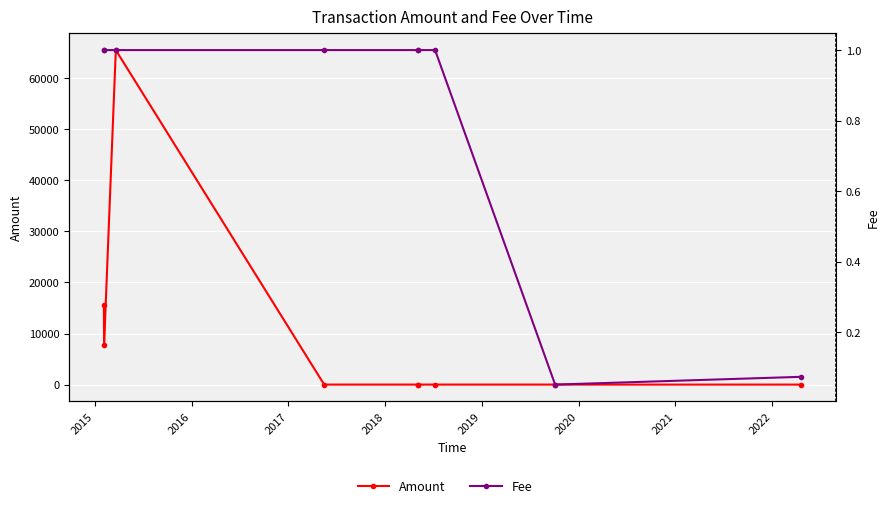

Is the value of Amount at 2019 greater than the value of Fee at 2018?

No